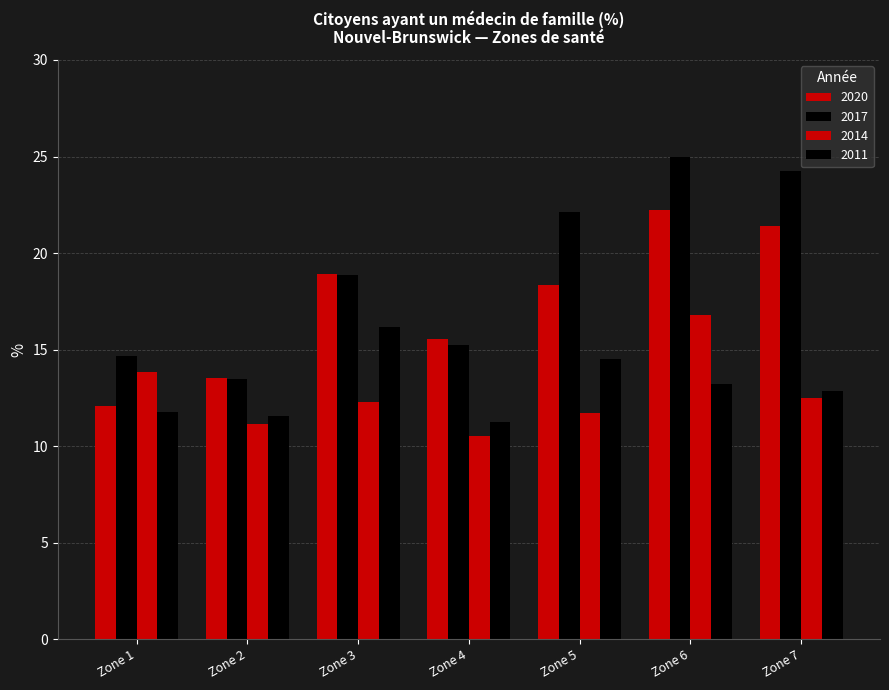

What is the highest value of the 2020 series?

22.2